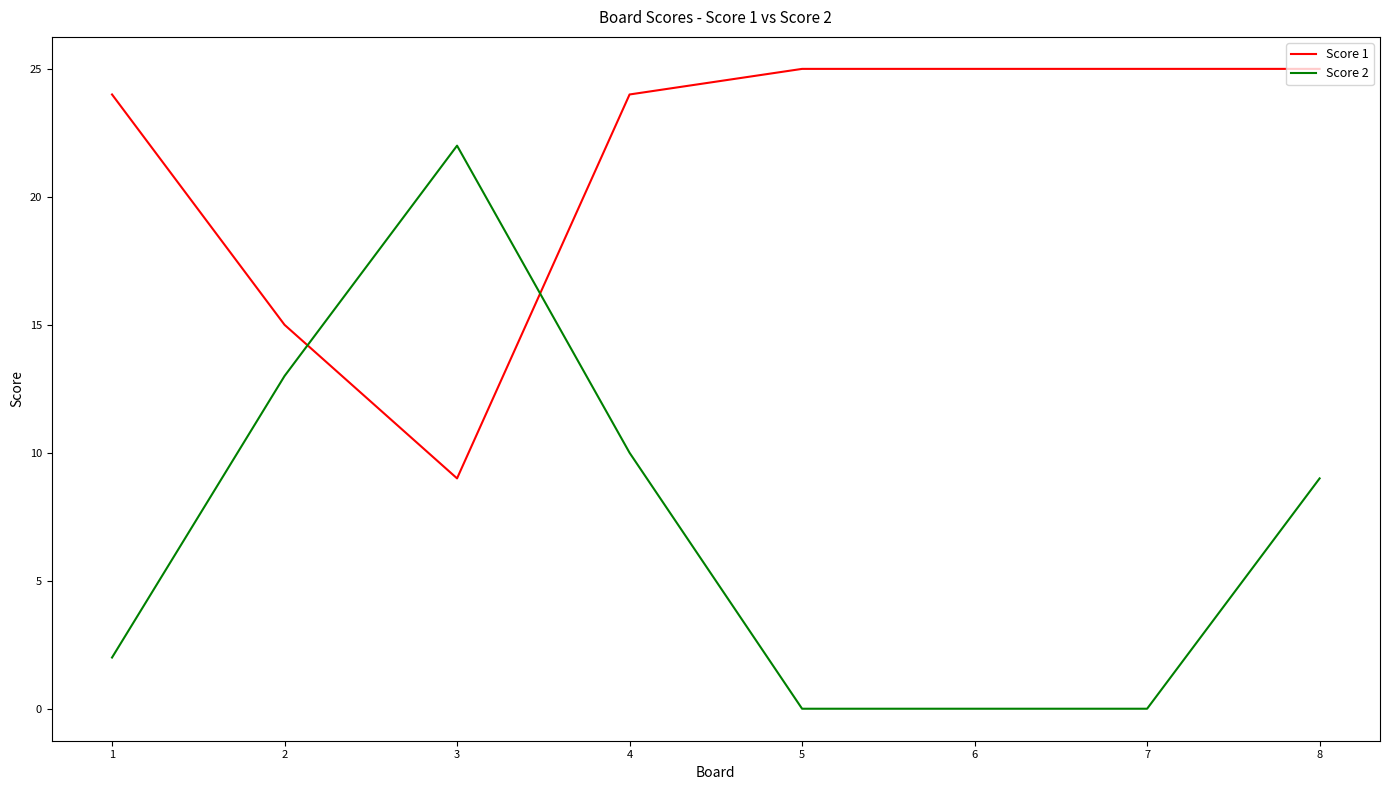

What is the sum of the Score 2 values at 4 and 1?

12